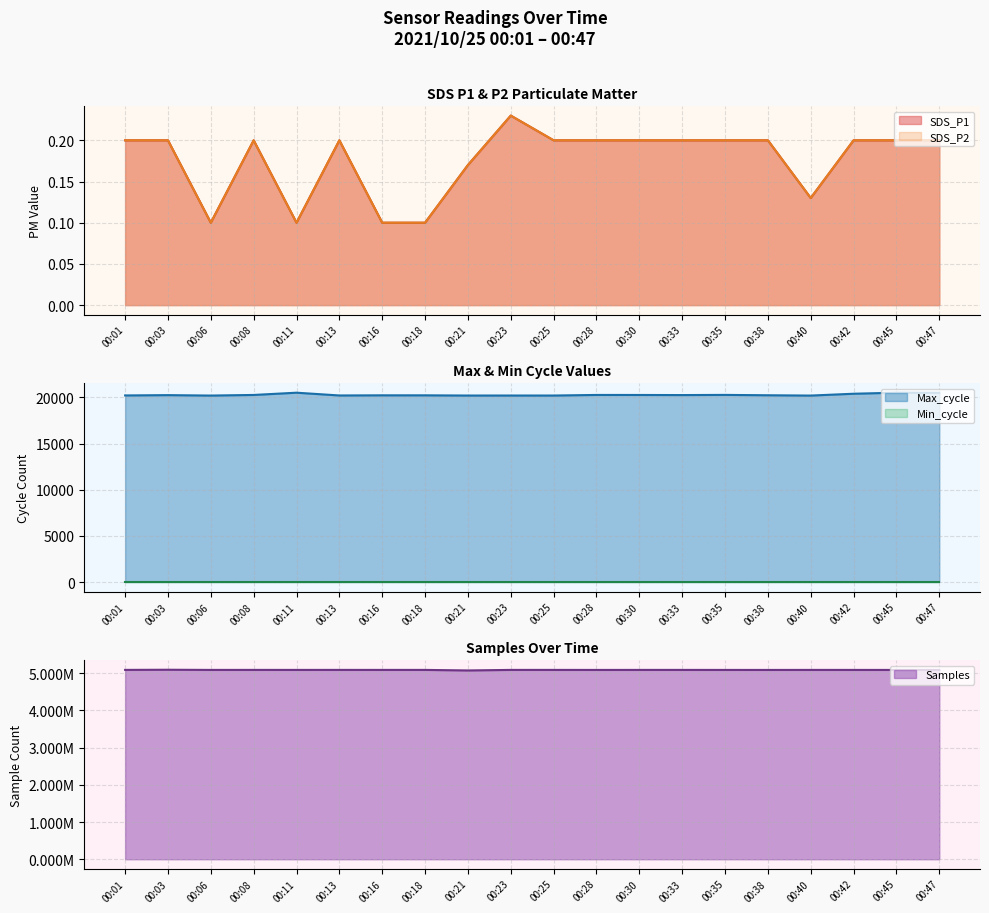

The value of SDS_P1 at 00:23 is 0.2. True or false?

True